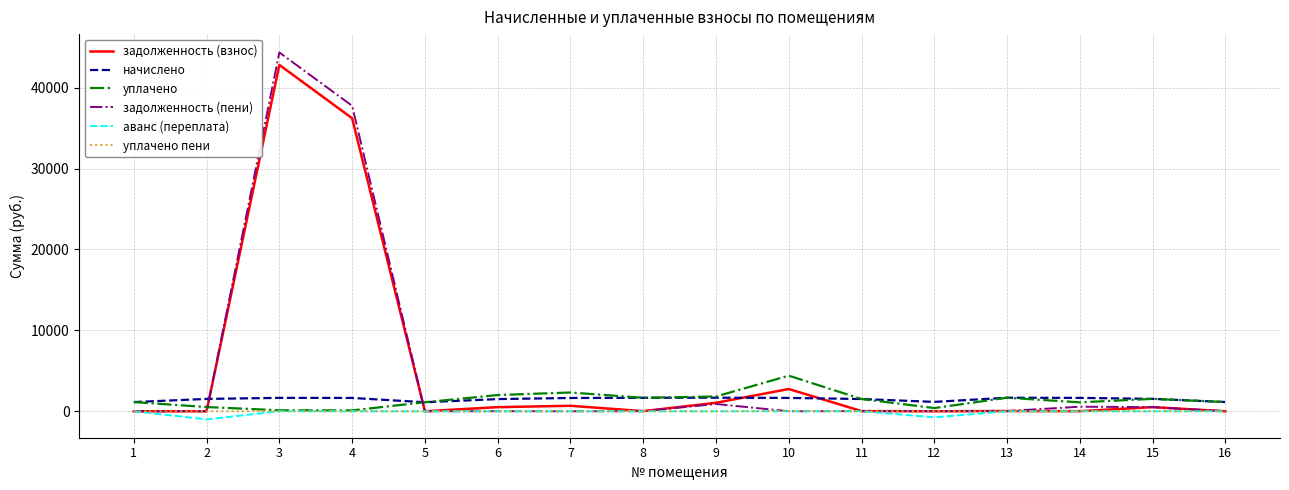

Which series has the largest range (max minus min)?

задолженность (пени)